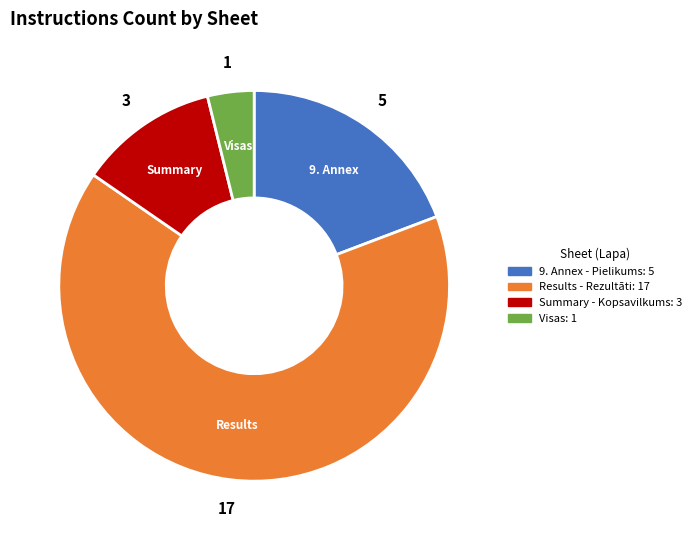

Which category has the smallest portion of the pie?

Visas